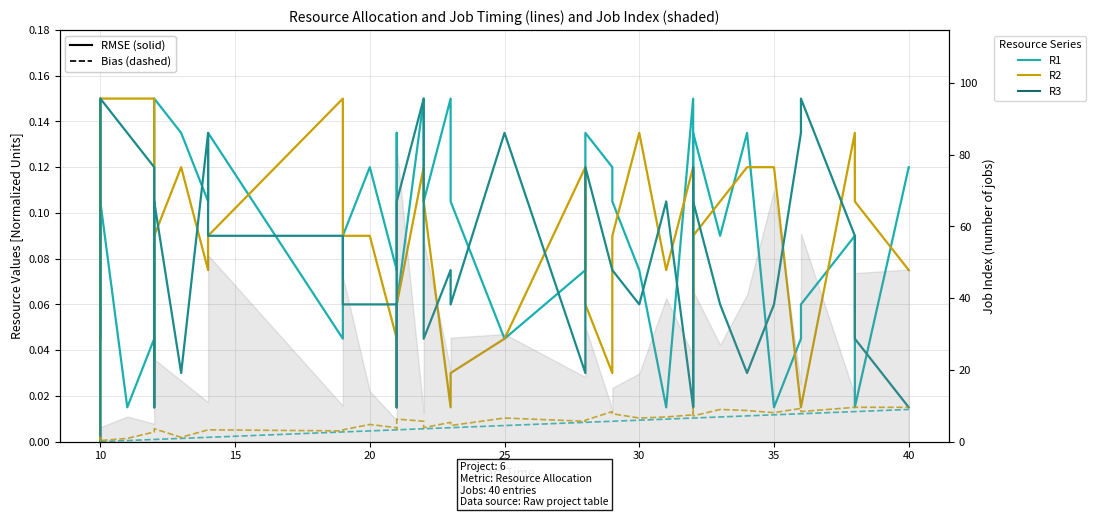

How many lines are shown in the chart?

5